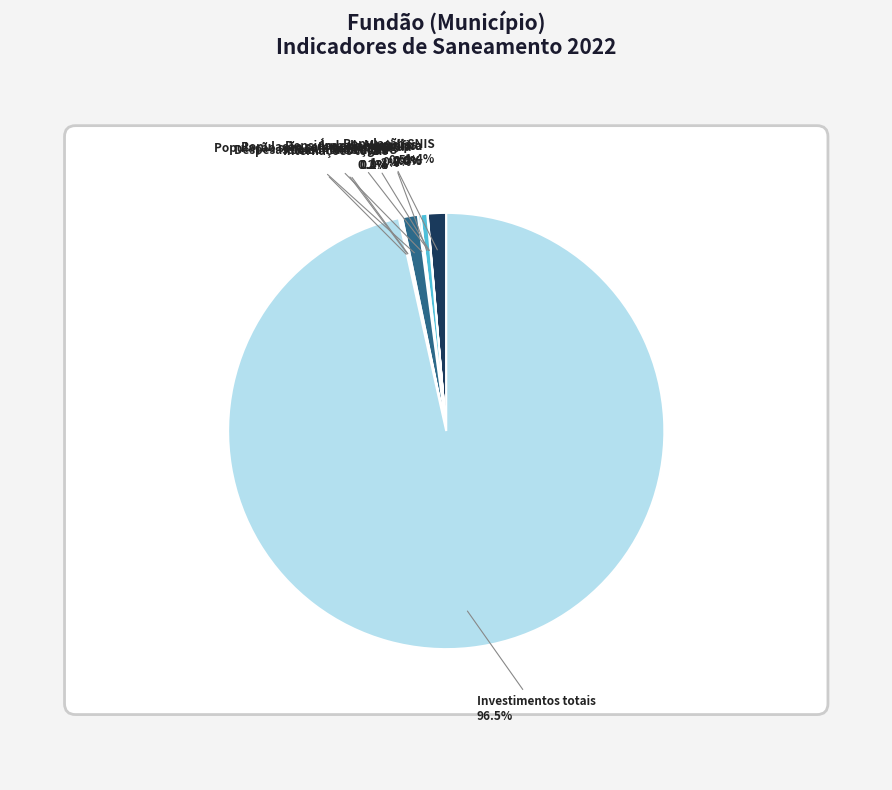

Is it true that População sem acesso à água is 1% of the pie?

False